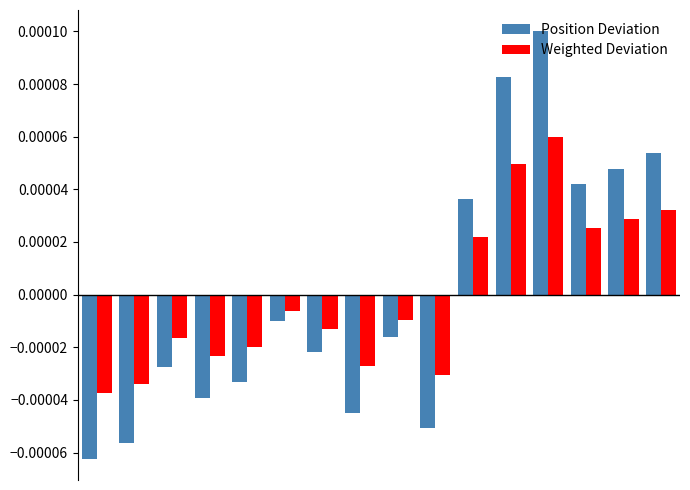

How many bars are there in total?

32